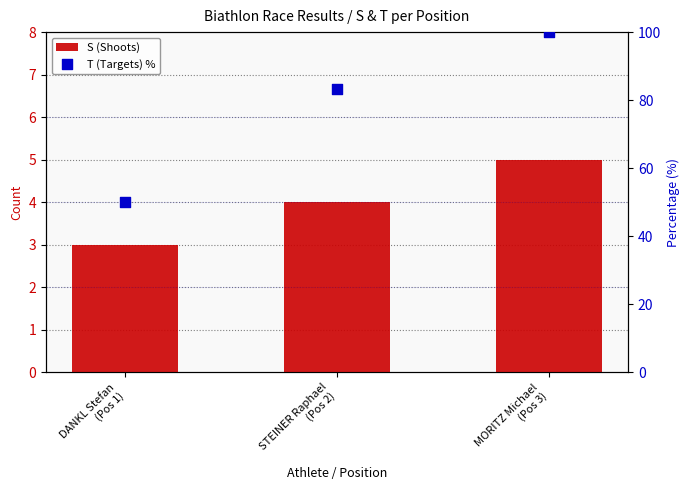

Which series contains the lowest Y value?

S (Shoots)